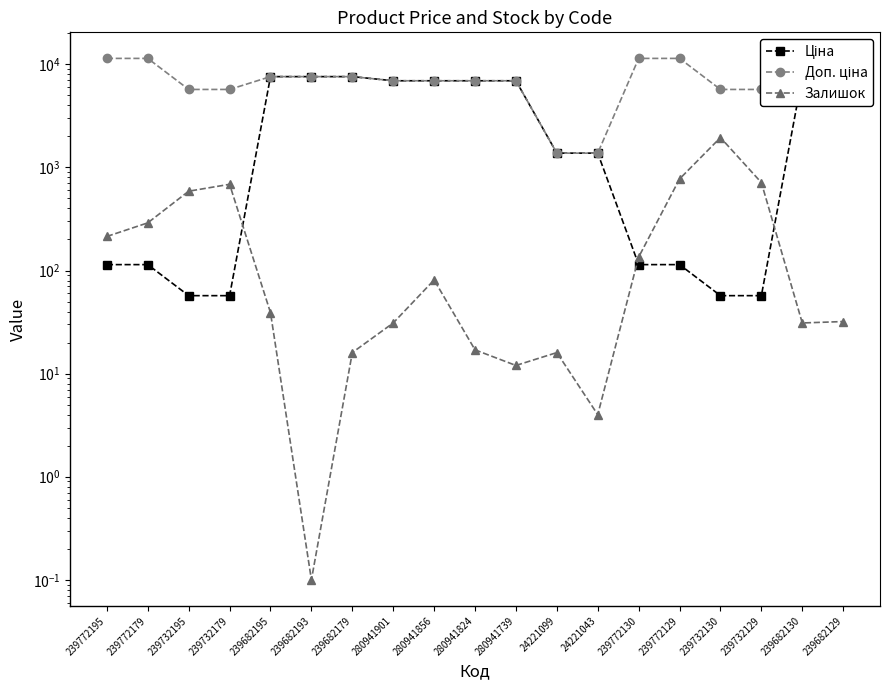

Reading left to right, list all the values displayed in this chart.

Ціна: 239772195=114.1	239772179=114.1	239732195=57.0	239732179=57.0	239682195=7596.5	239682193=7596.5	239682179=7596.5	280941901=6925.7	280941856=6925.7	280941824=6925.7	280941739=6925.7	24221099=1375.4	24221043=1375.4	239772130=114.1	239772129=114.1	239732130=57.0	239732129=57.0	239682130=7596.5	239682129=7596.5
Доп. ціна: 239772195=11410.0	239772179=11410.0	239732195=5705.0	239732179=5705.0	239682195=7596.5	239682193=7596.5	239682179=7596.5	280941901=6925.7	280941856=6925.7	280941824=6925.7	280941739=6925.7	24221099=1375.0	24221043=1375.0	239772130=11410.0	239772129=11410.0	239732130=5705.0	239732129=5705.0	239682130=7596.5	239682129=7596.5
Залишок: 239772195=214.0	239772179=290.0	239732195=588.0	239732179=686.0	239682195=39.0	239682193=0.1	239682179=16.0	280941901=31.0	280941856=81.0	280941824=17.0	280941739=12.0	24221099=16.0	24221043=4.0	239772130=135.0	239772129=773.0	239732130=1948.0	239732129=713.0	239682130=31.0	239682129=32.0